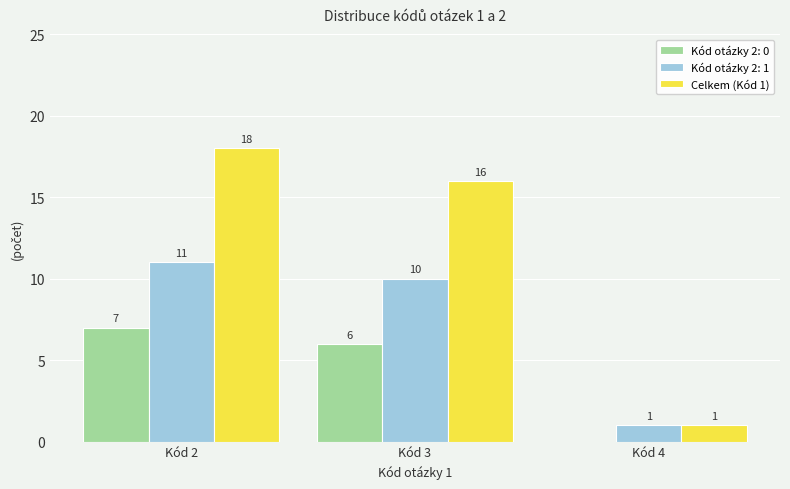

Which category has the highest value across all series?

Kód 2